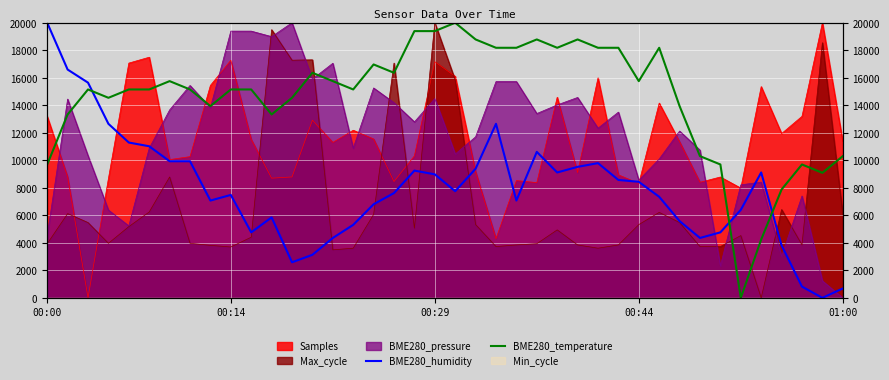

The BME280_humidity series shows 28241.7 at 00:00. True or false?

False